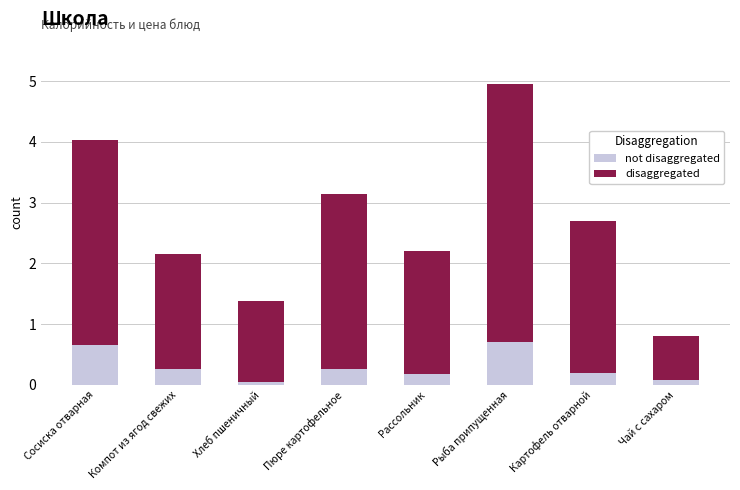

How many series are shown in this chart?

2